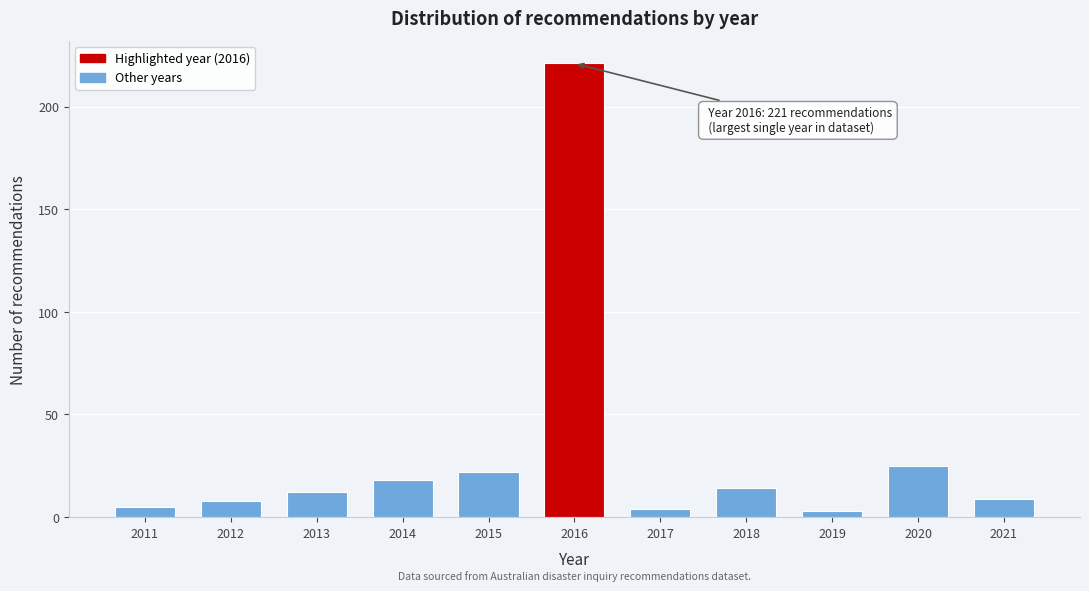

Reading left to right, what are all the values shown in this chart?

2011=5	2012=8	2013=12	2014=18	2015=22	2016=221	2017=4	2018=14	2019=3	2020=25	2021=9